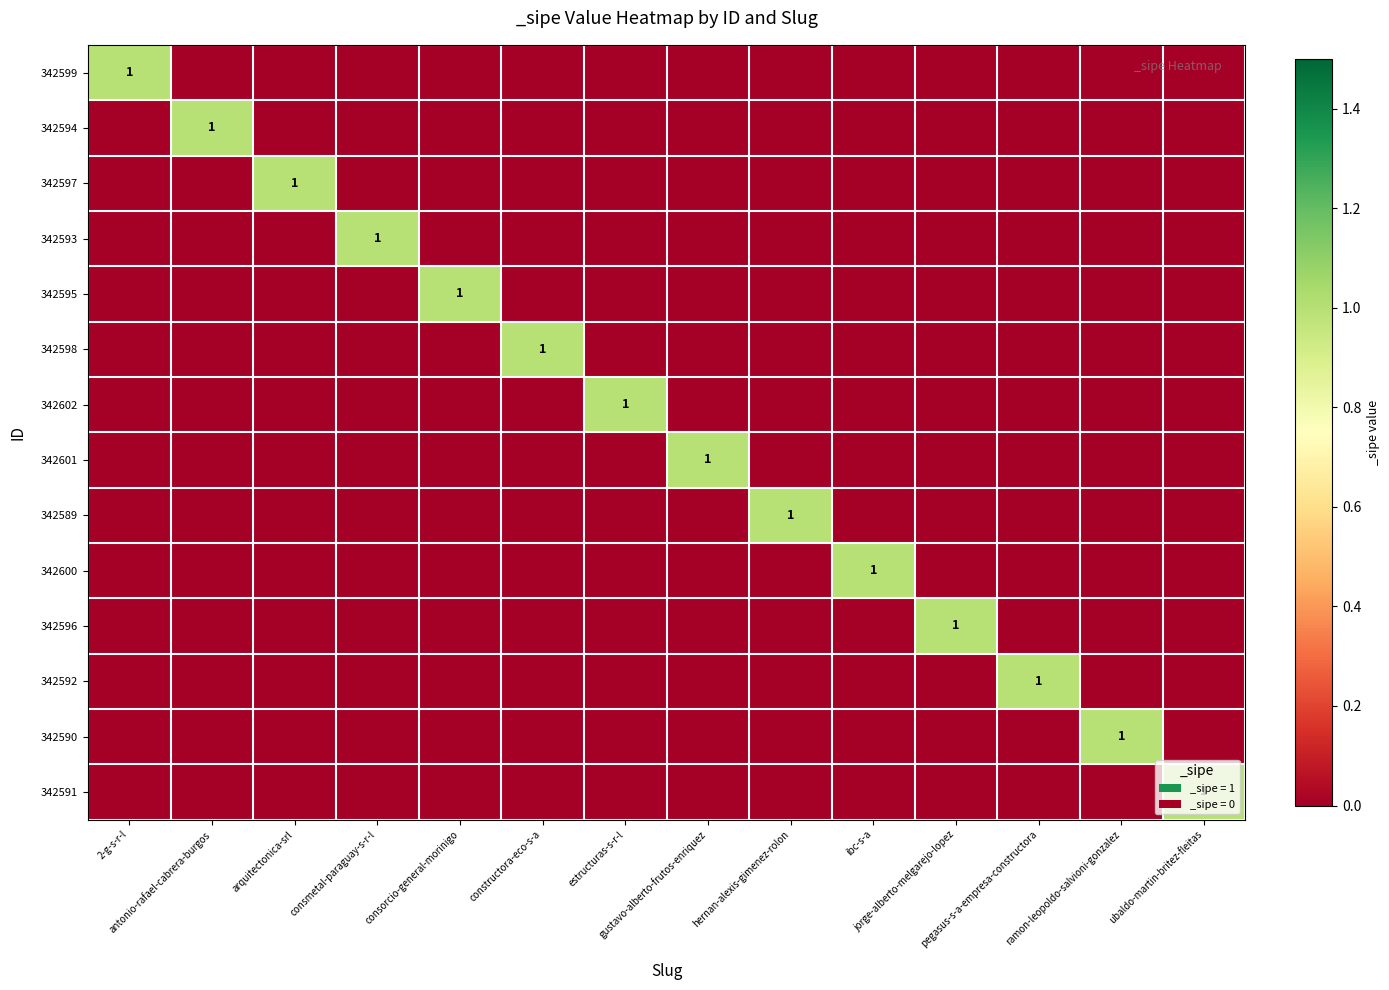

At how many categories does at least one series exceed 0?

14